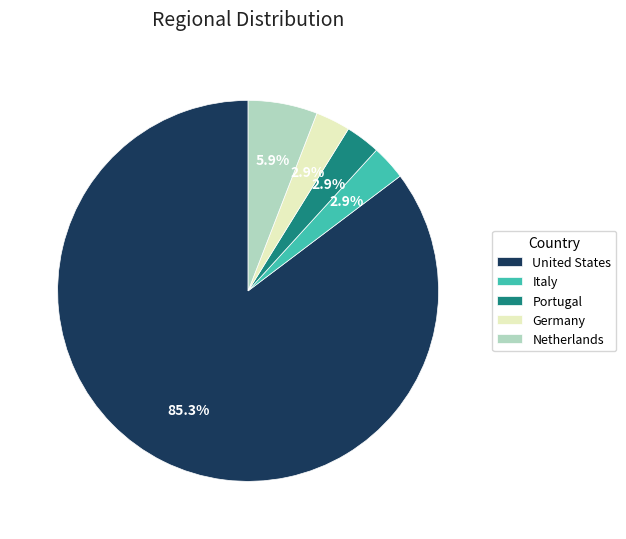

Between United States and Netherlands, which is larger?

United States